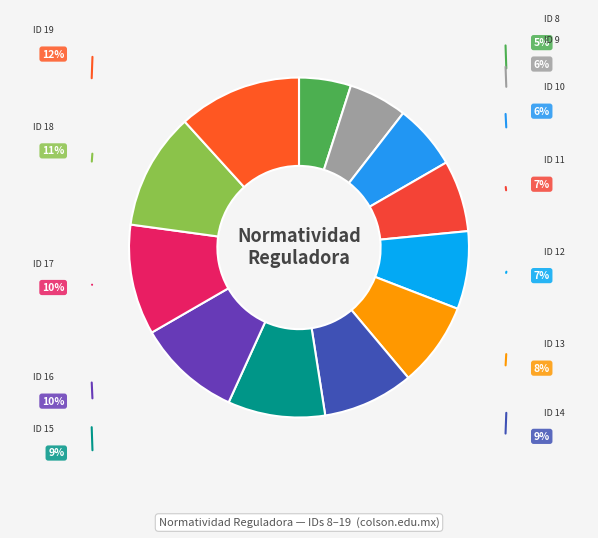

How many slices are in this pie chart?

12